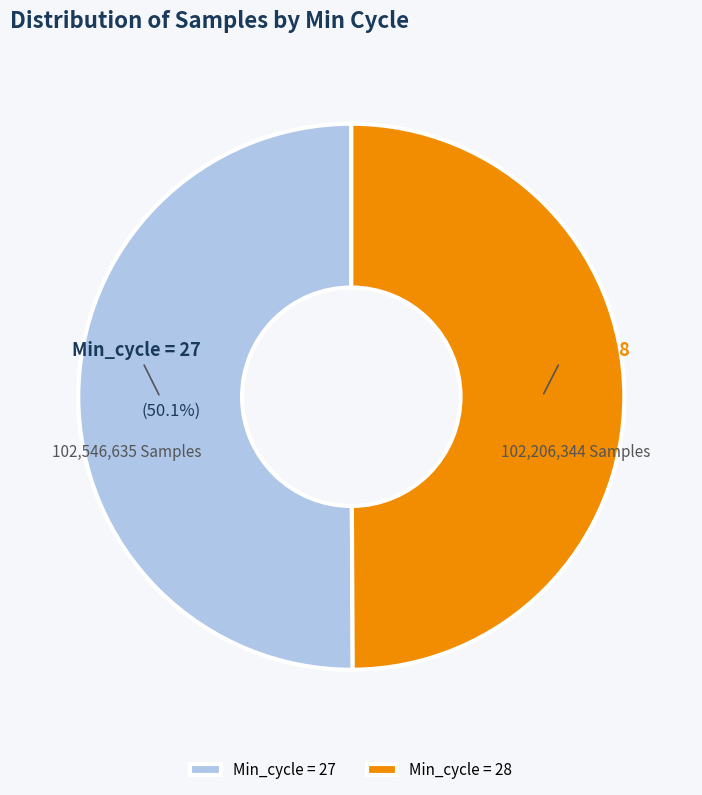

Does any single category account for the majority?

Yes